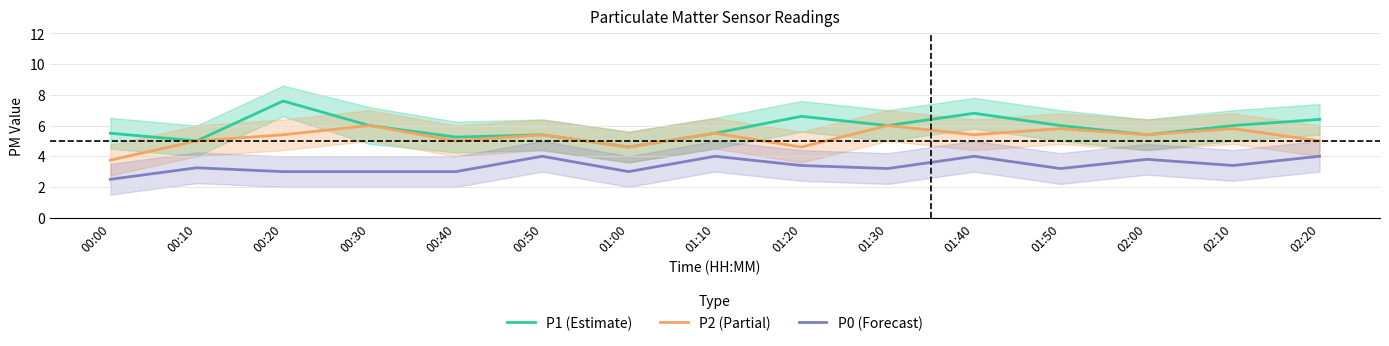

Reading right to left, list all the values displayed in this chart.

P1 (Estimate): 6.4	6.0	5.4	6.0	6.8	6.0	6.6	5.5	4.6	5.4	5.2	6.0	7.6	5.0	5.5
P2 (Partial): 5.0	5.8	5.4	5.8	5.4	6.0	4.6	5.5	4.6	5.4	5.0	6.0	5.4	5.0	3.8
P0 (Forecast): 4.0	3.4	3.8	3.2	4.0	3.2	3.4	4.0	3.0	4.0	3.0	3.0	3.0	3.2	2.5